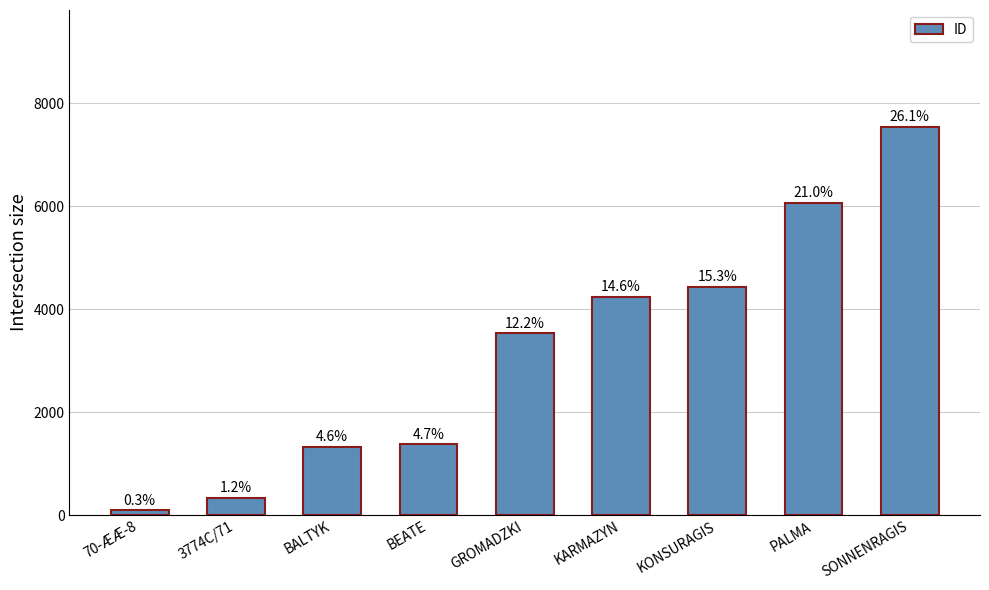

The value at 3774C/71 is 335. True or false?

True